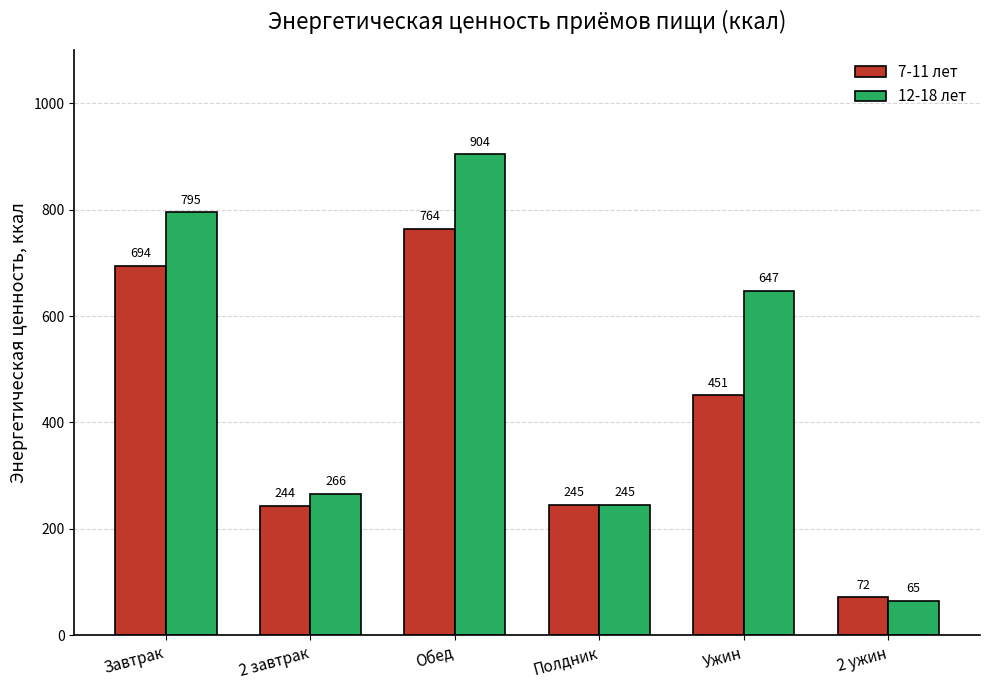

What is the difference between the second highest and second lowest values in the 7-11 лет series?

450